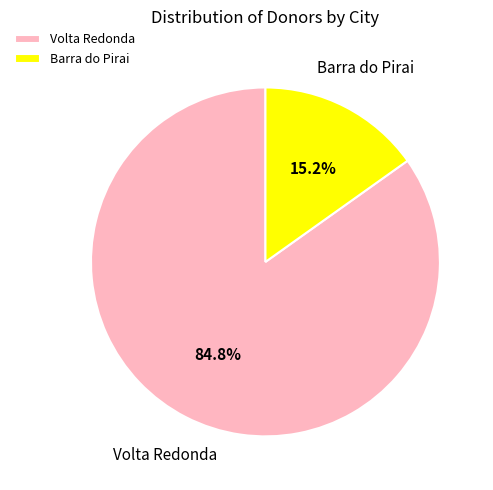

Combined, do Barra do Pirai and Volta Redonda account for over 50%?

Yes